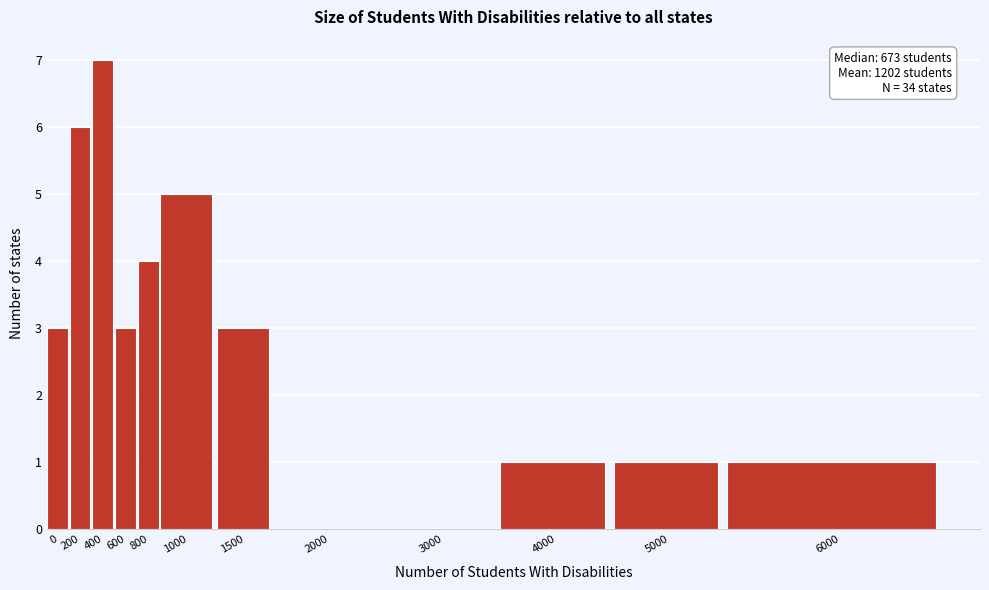

Reading left to right, list all the values displayed in this chart.

0=3	200=6	400=7	600=3	800=4	1000=5	1500=3	2000=0	3000=0	4000=1	5000=1	6000=1